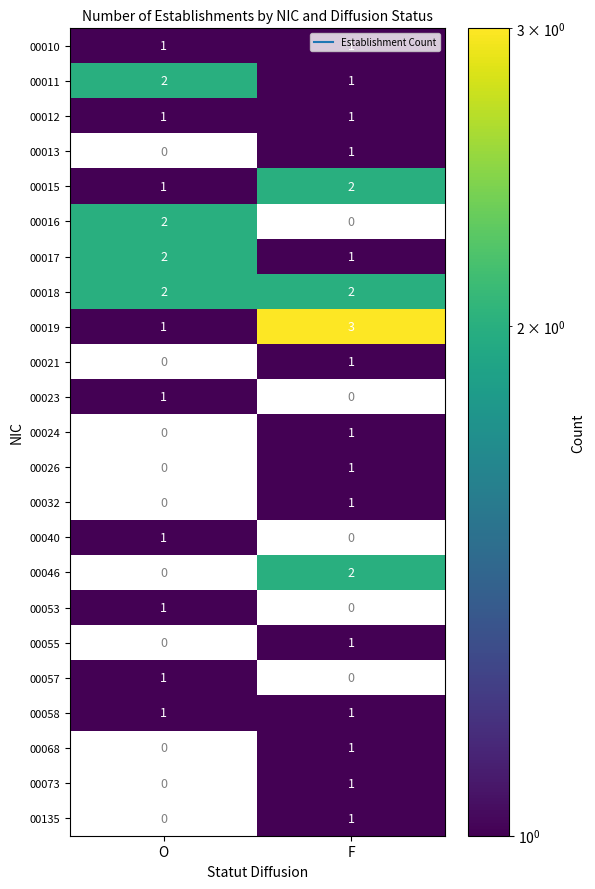

The 00055 series shows 1.0 at F. True or false?

True